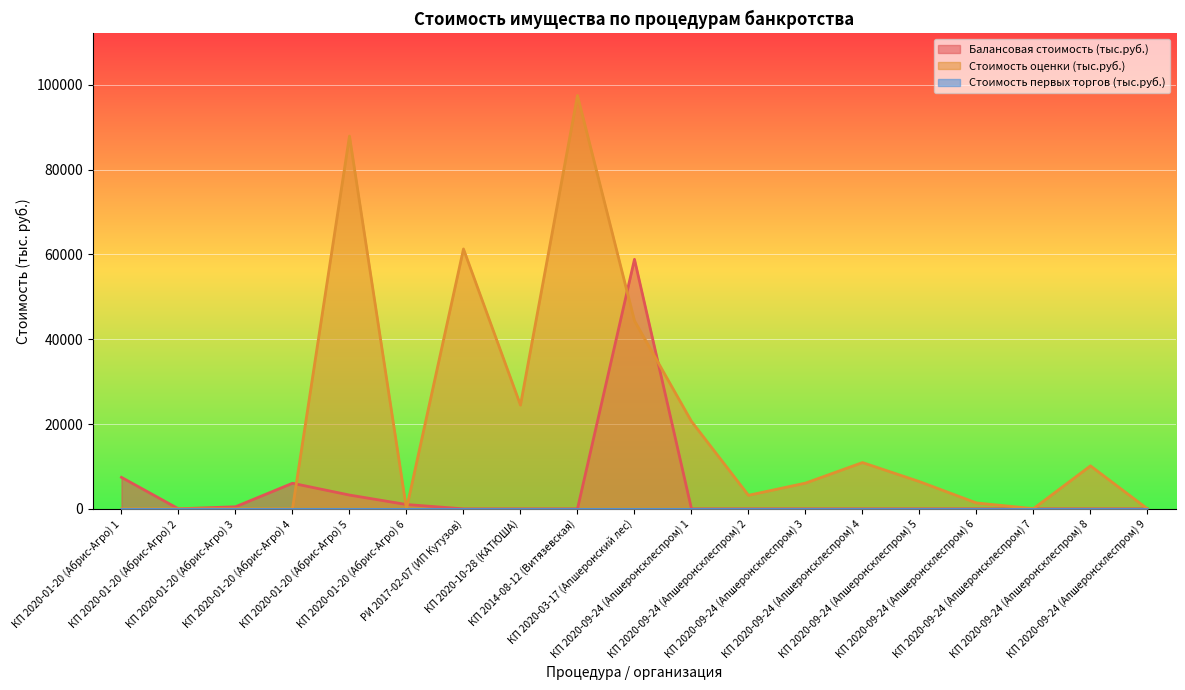

In Балансовая стоимость (тыс.руб.), how many points are higher than both neighbors (excluding endpoints)?

2